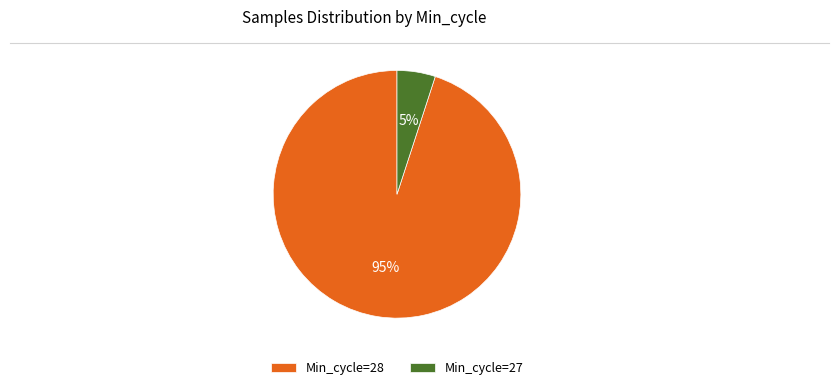

To the nearest percent, what portion does Min_cycle=28 represent?

95%